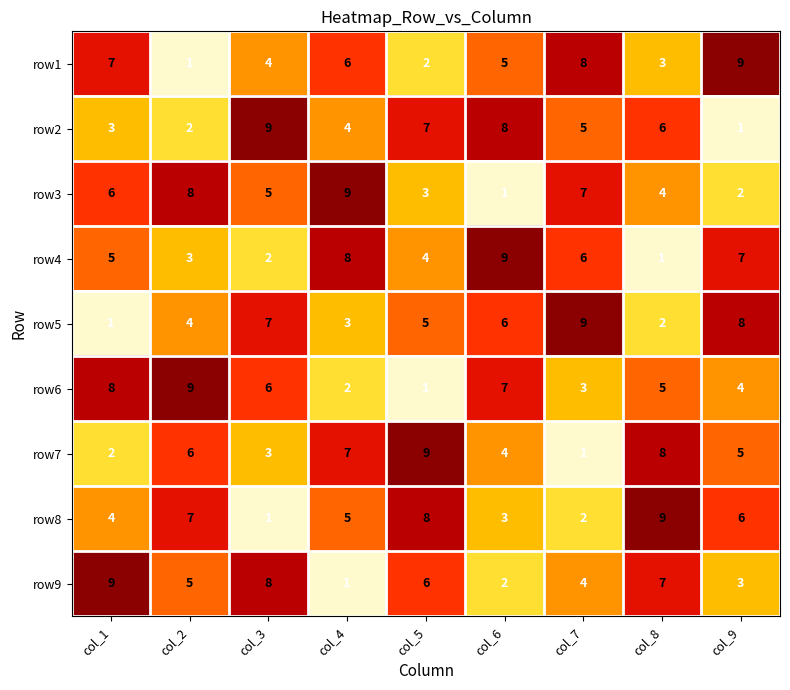

What is the average value of the row3 series?

5